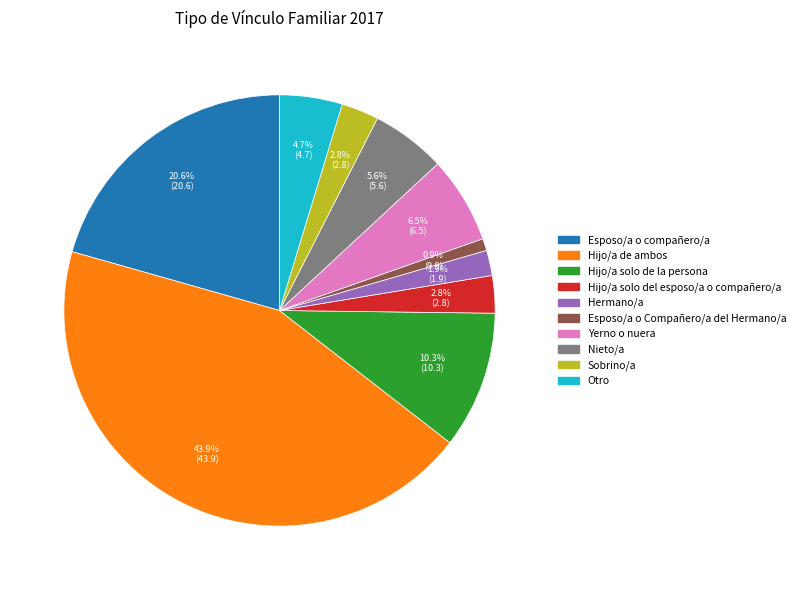

How many slices are in this pie chart?

10